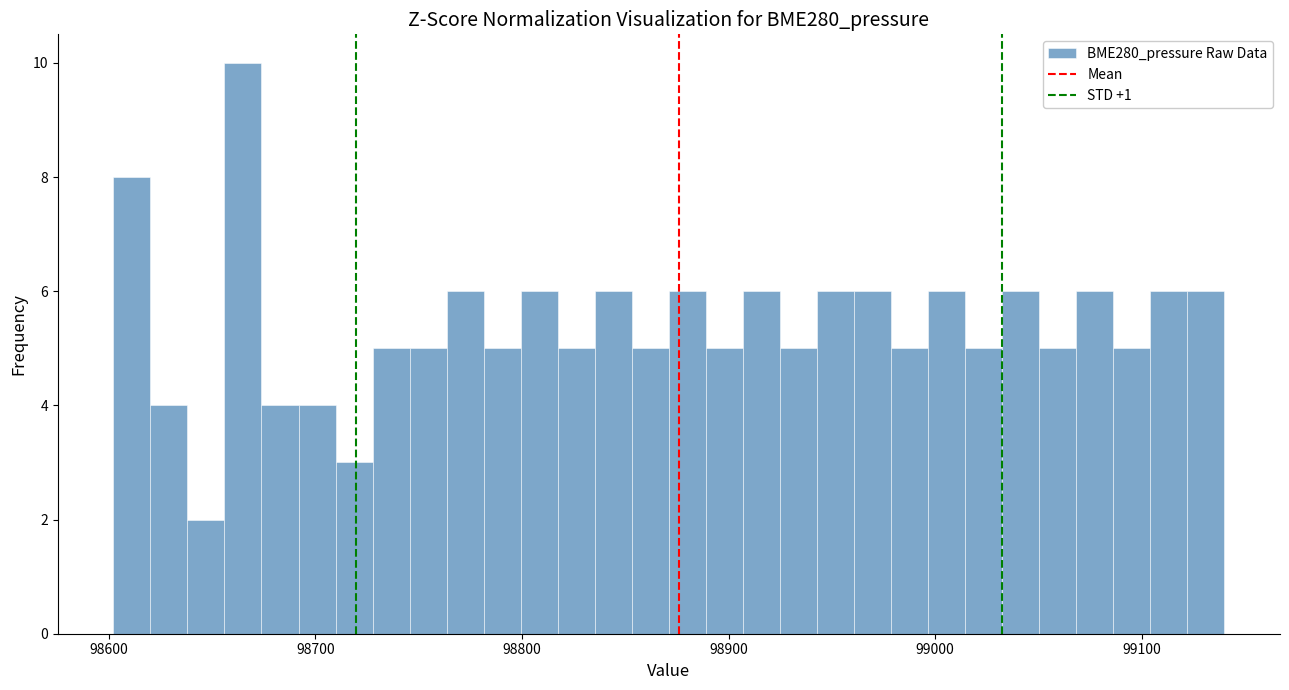

Read against the x-axis, roughly where is the centre of the tallest bar?

98670